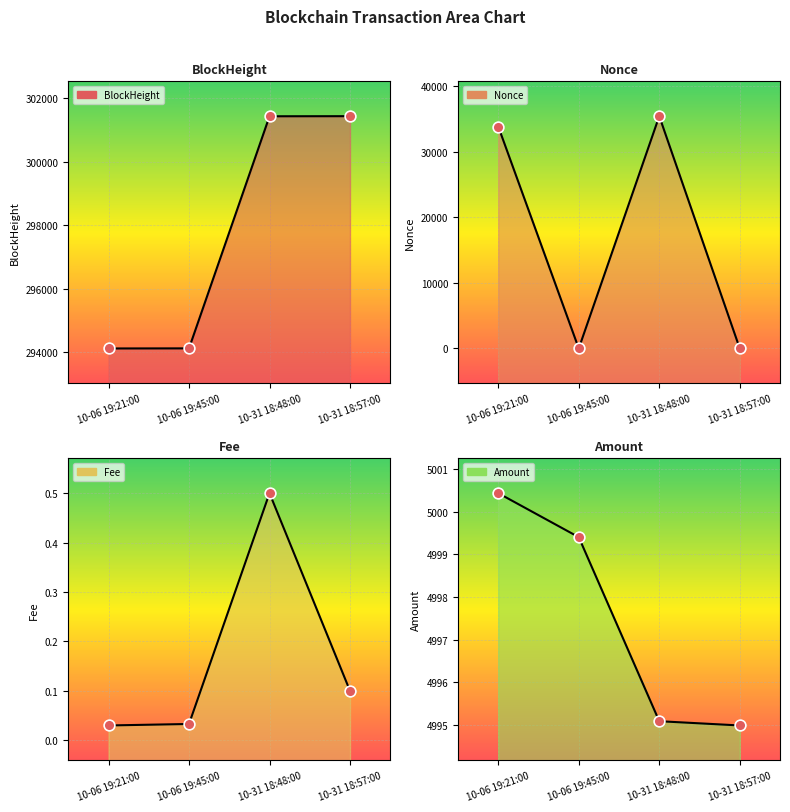

Is the value of Amount at 10-31 18:48:00 greater than the value of BlockHeight at 10-06 19:21:00?

No